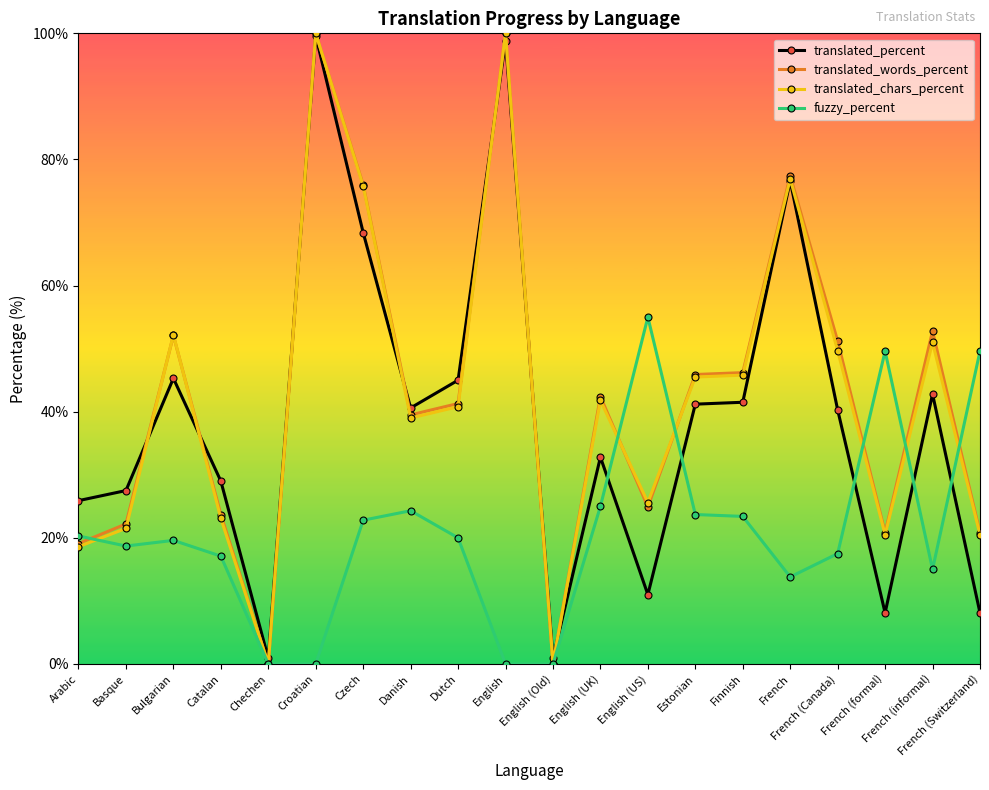

The value of translated_words_percent at Finnish is 46.2. True or false?

True